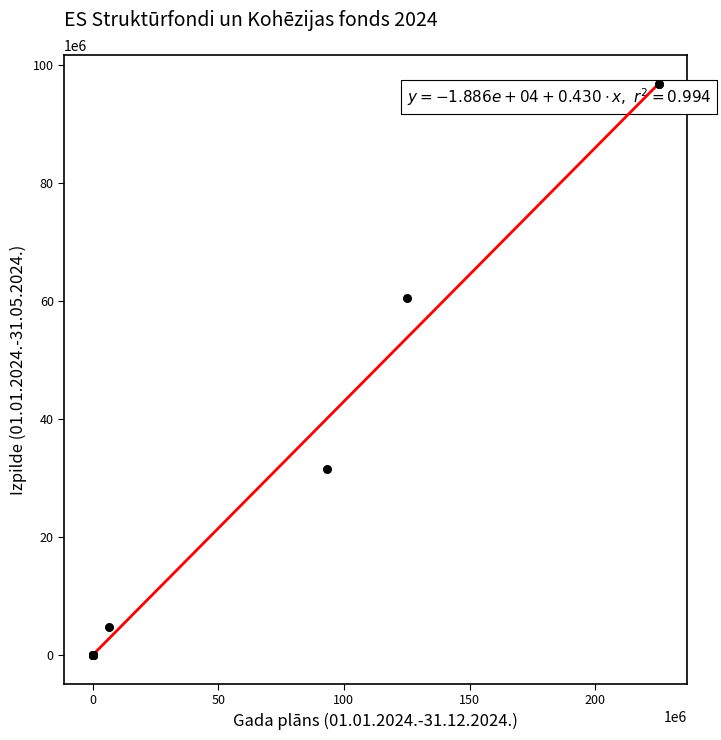

What Y value in the scatter plot is closest to 48368607?

60446064.6